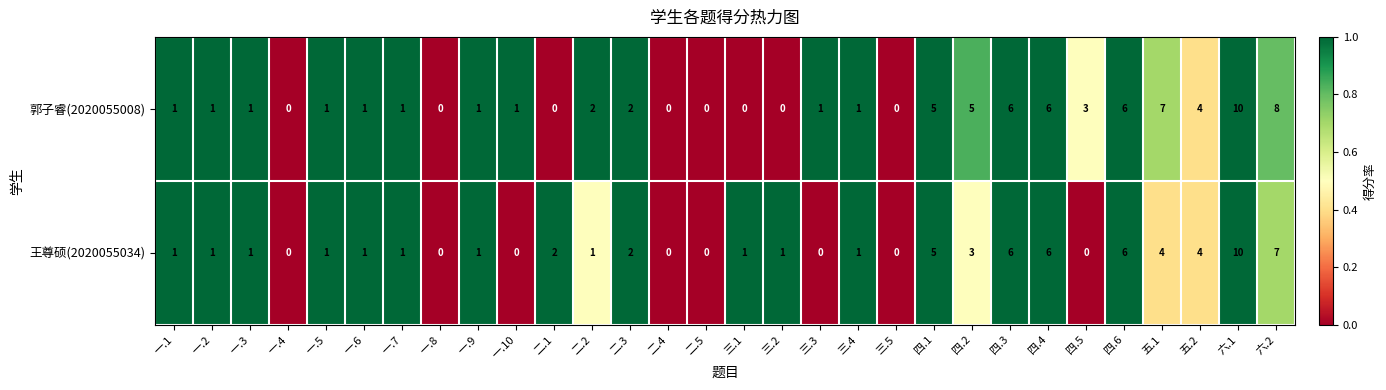

Rank the series by their average value, from highest to lowest.

郭子睿(2020055008), 王尊硕(2020055034)